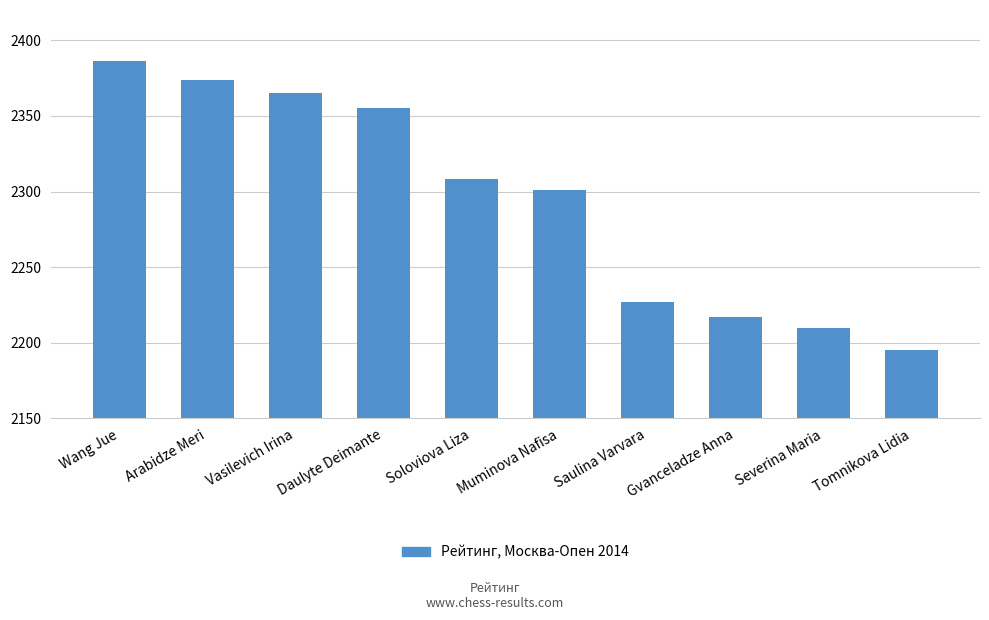

What is the sum of all values?

22938